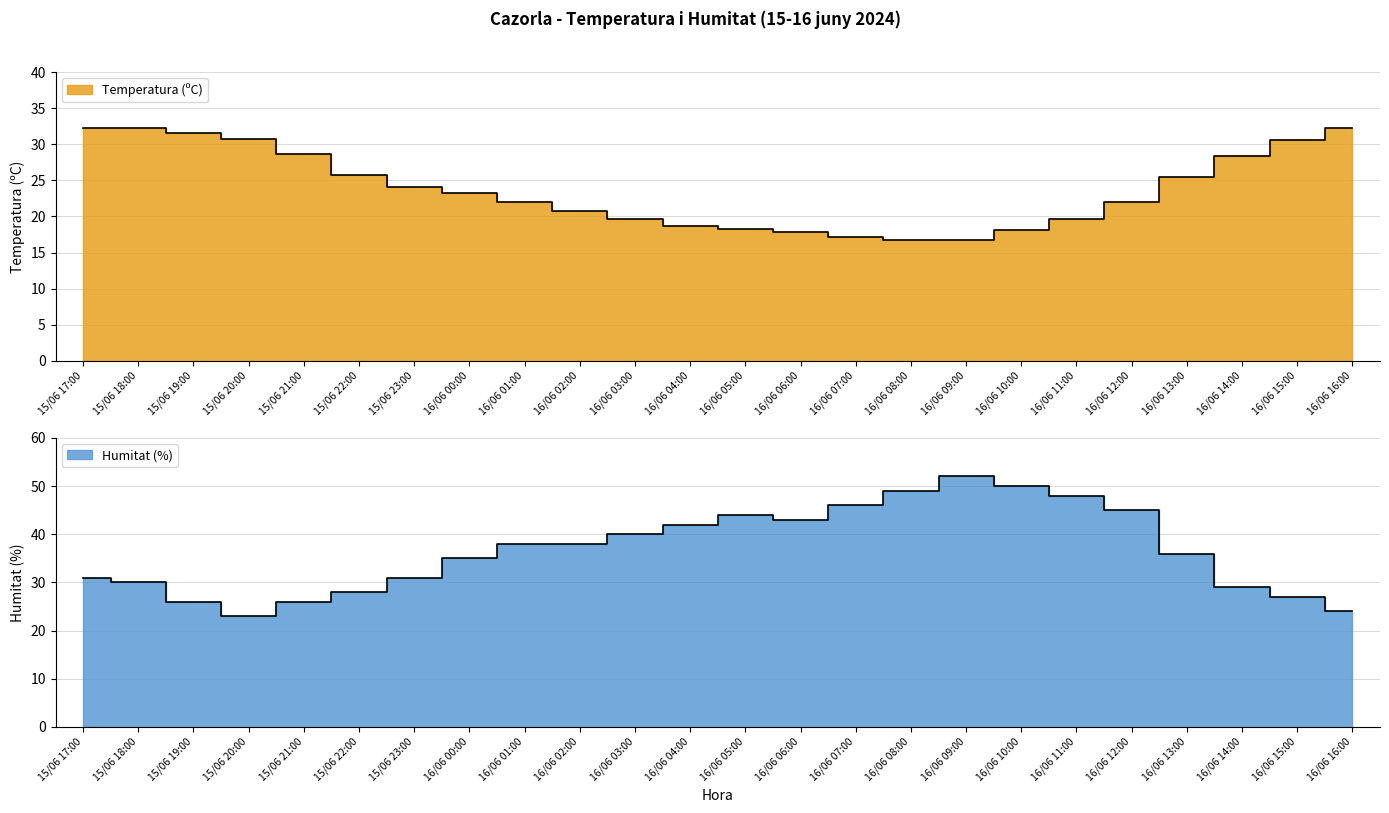

Where is the first local maximum for Temperatura (ºC)?

15/06 18:00